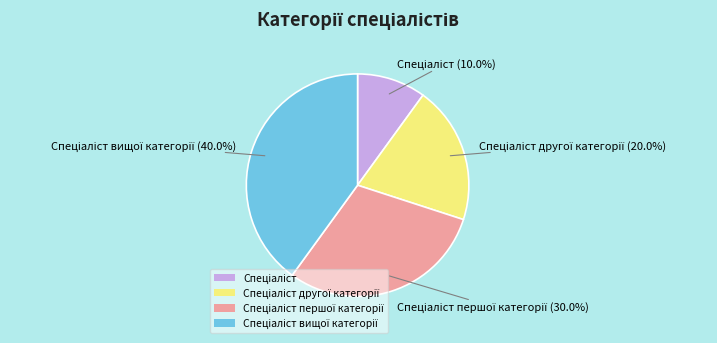

Is there a majority slice in this chart?

No